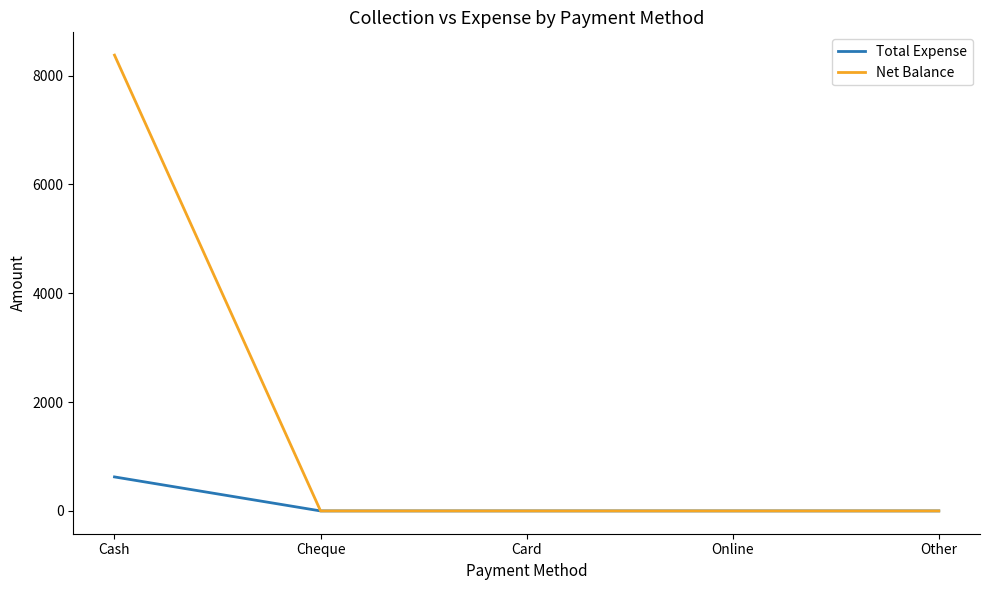

Which series changed the most between Cash and Other?

Net Balance